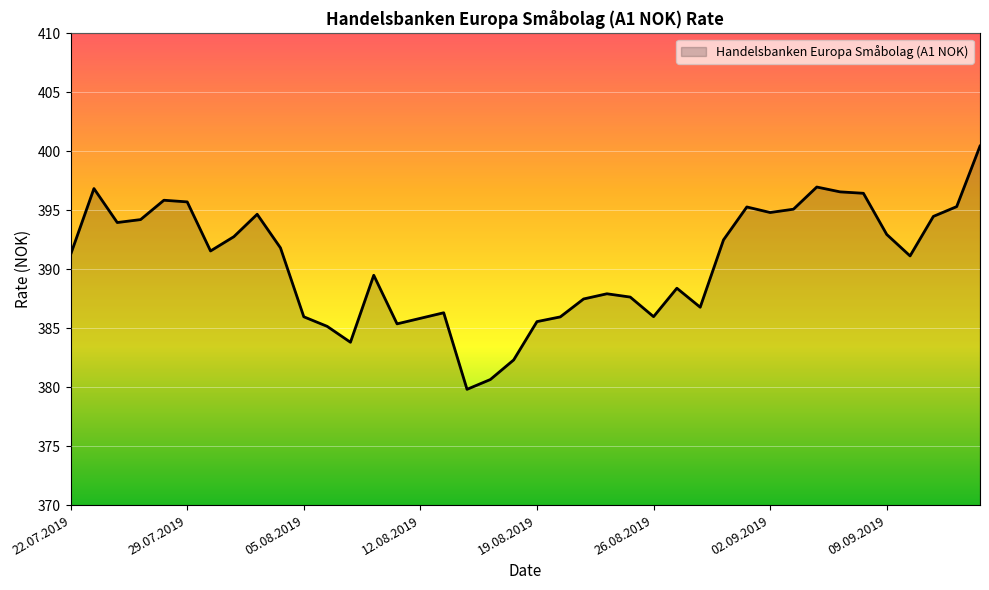

What is the smallest value displayed?

379.8